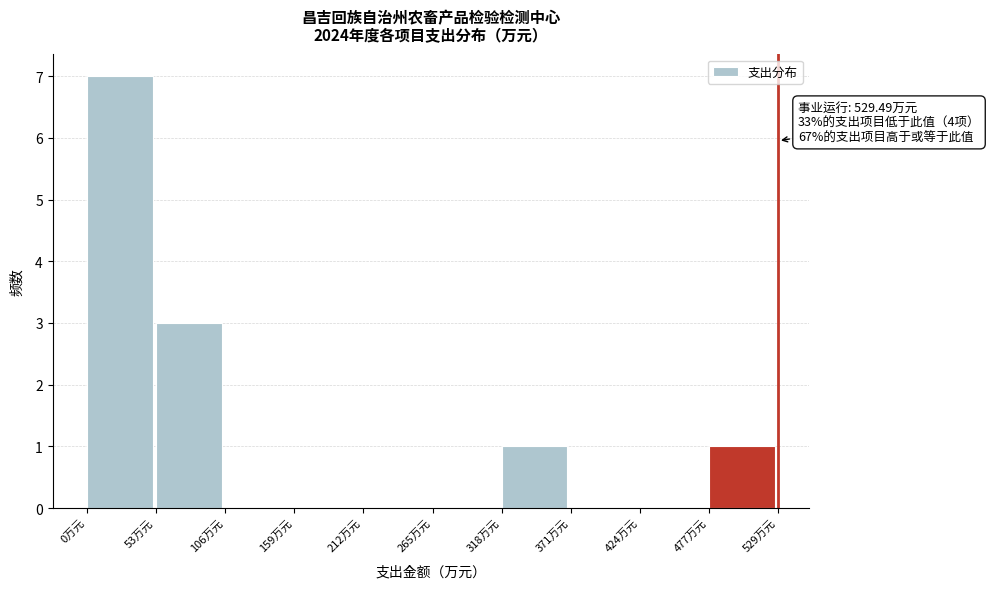

Over which range of the x-axis is the bar tallest?

0 to 50